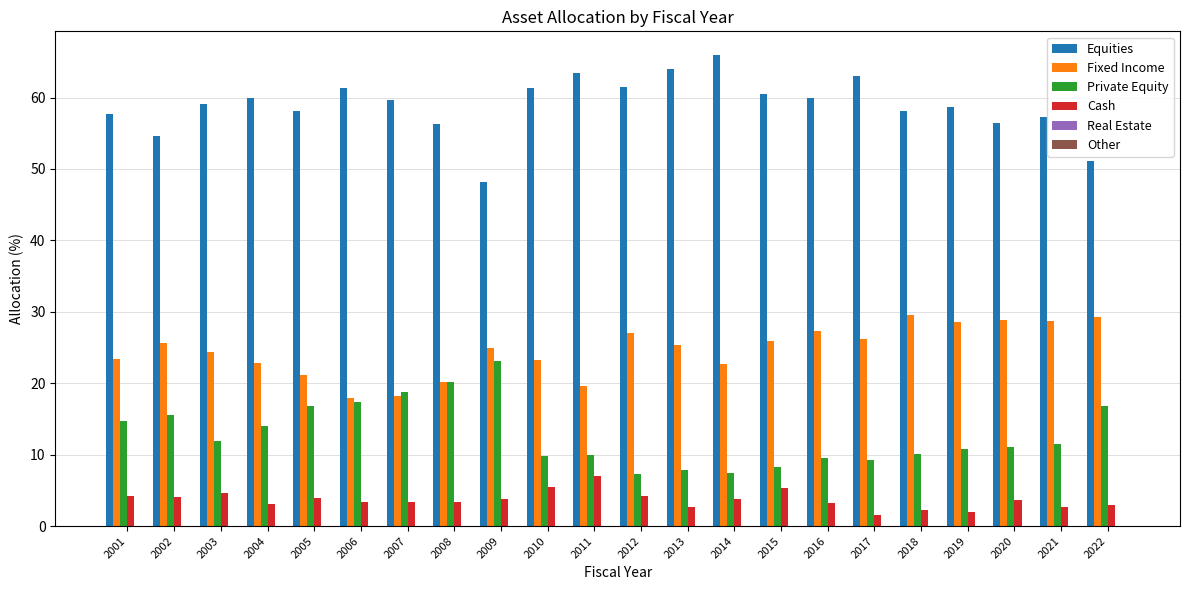

How many categories are shown in the chart?

22